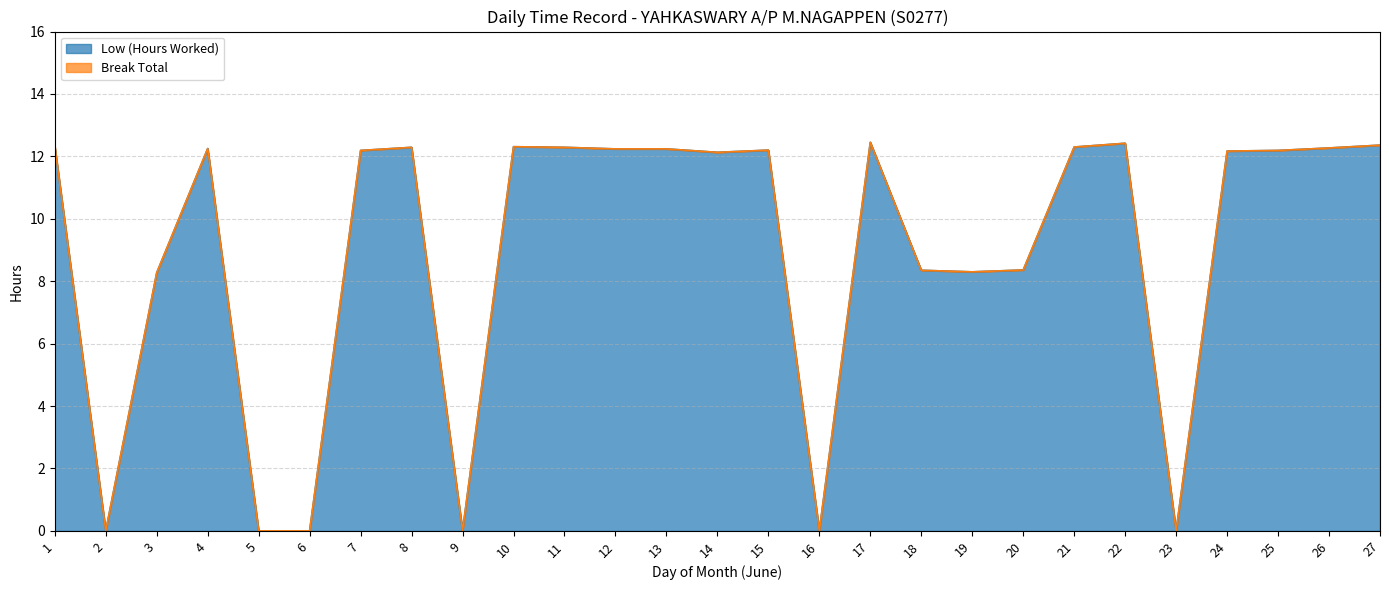

What is the value of the 11th point from the left?

12.3